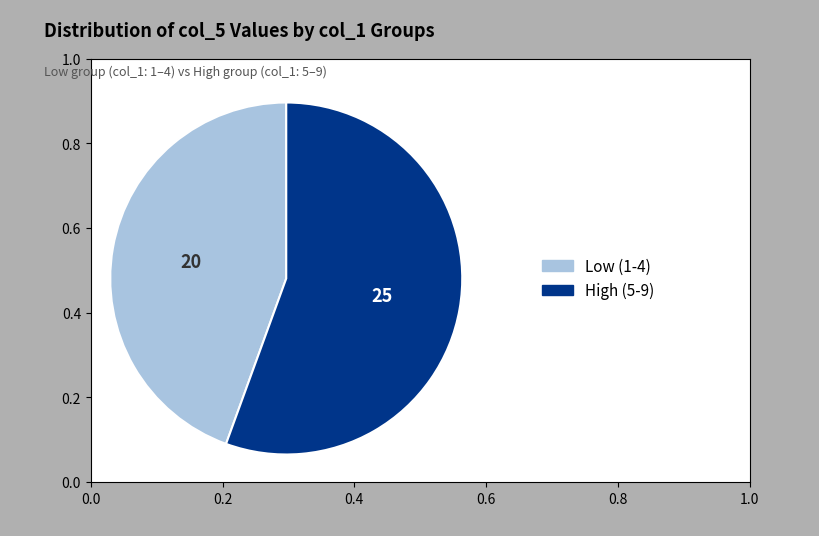

What is the largest slice in the pie chart?

High (5-9)